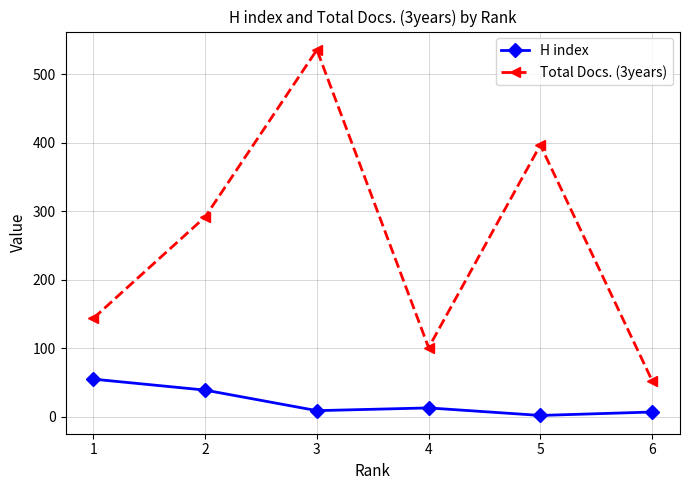

Rank the categories by Total Docs. (3years) value from highest to lowest.

3, 5, 2, 1, 4, 6